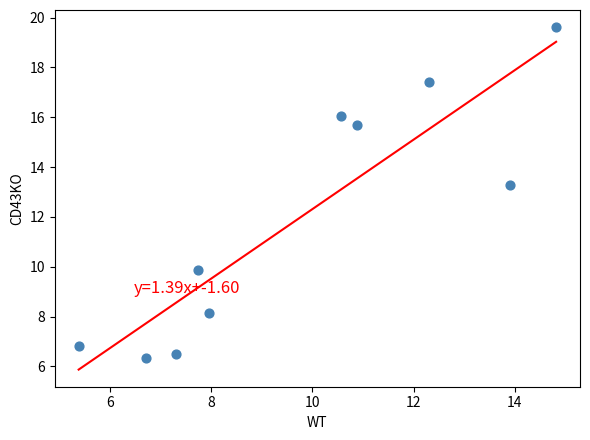

What Y value in the scatter plot is closest to 12?

13.3